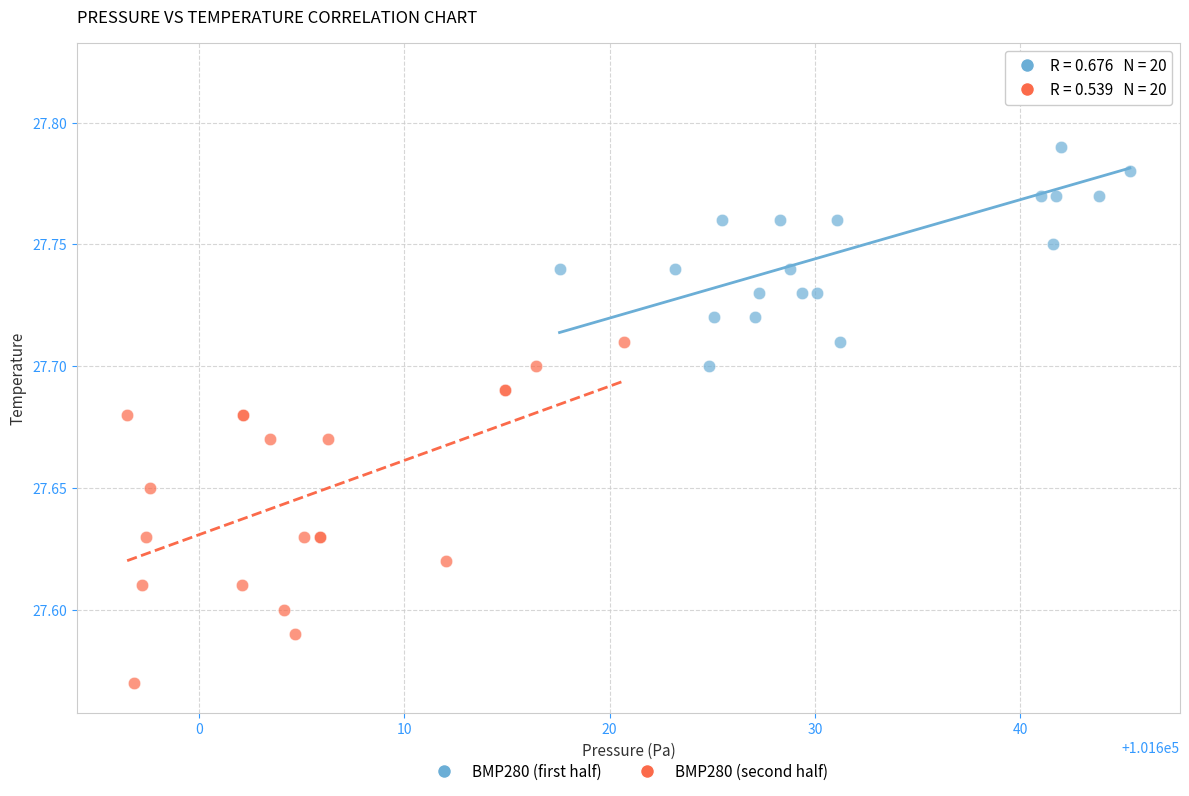

Which series has the largest Y range (max minus min)?

BMP280 (second half)